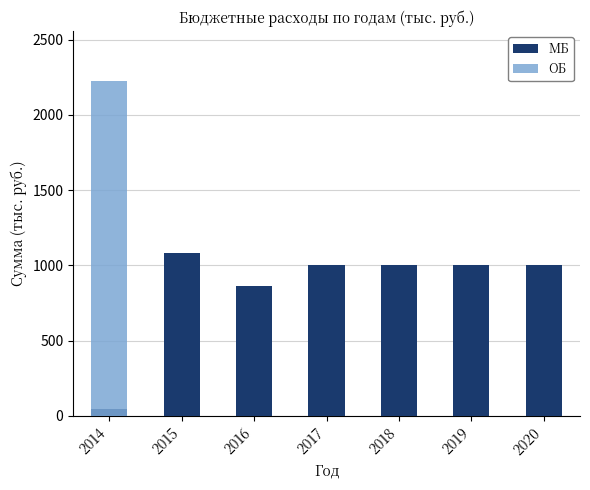

Rank the series by their average value, from highest to lowest.

МБ, ОБ